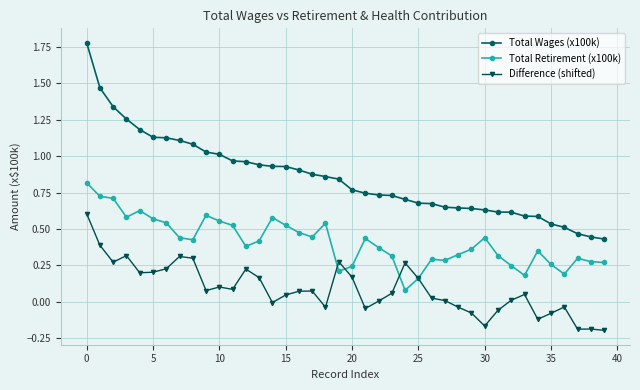

How many distinct data groups are displayed?

3